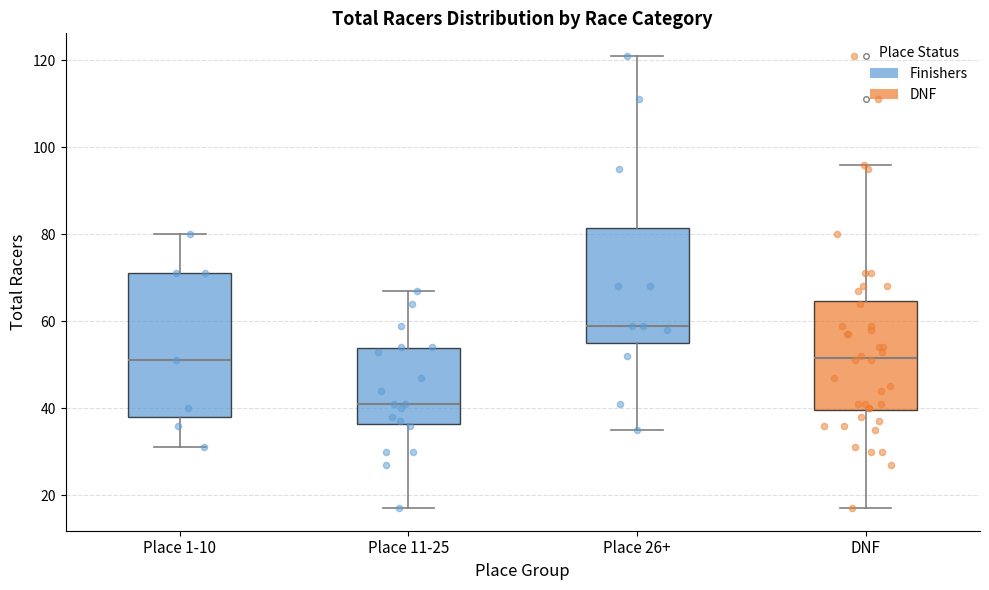

Which box's median line is the highest?

Place 26+